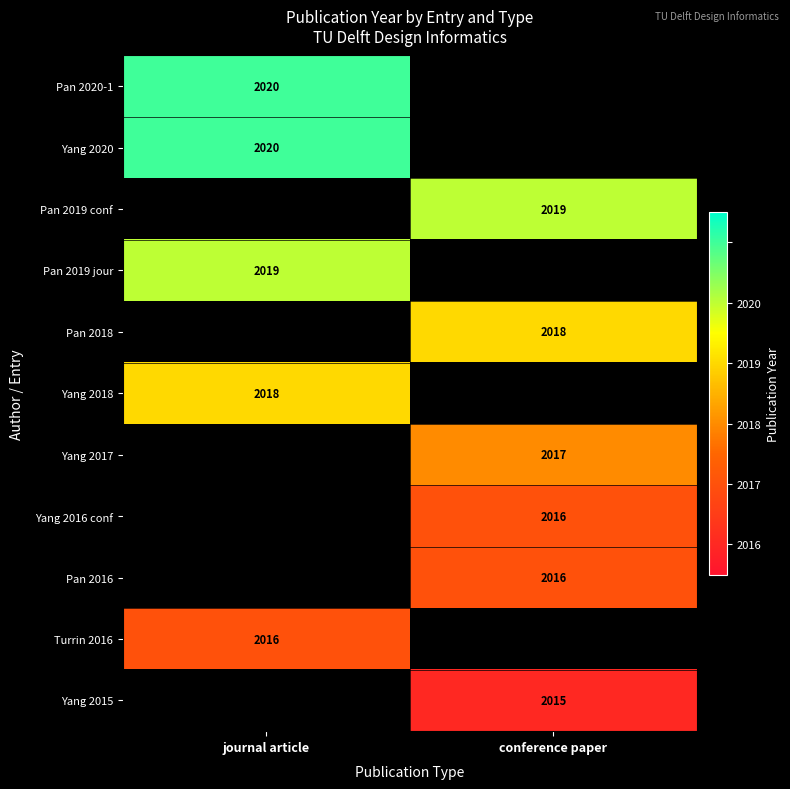

The Yang 2016 conf series shows 3121 at conference paper. True or false?

False